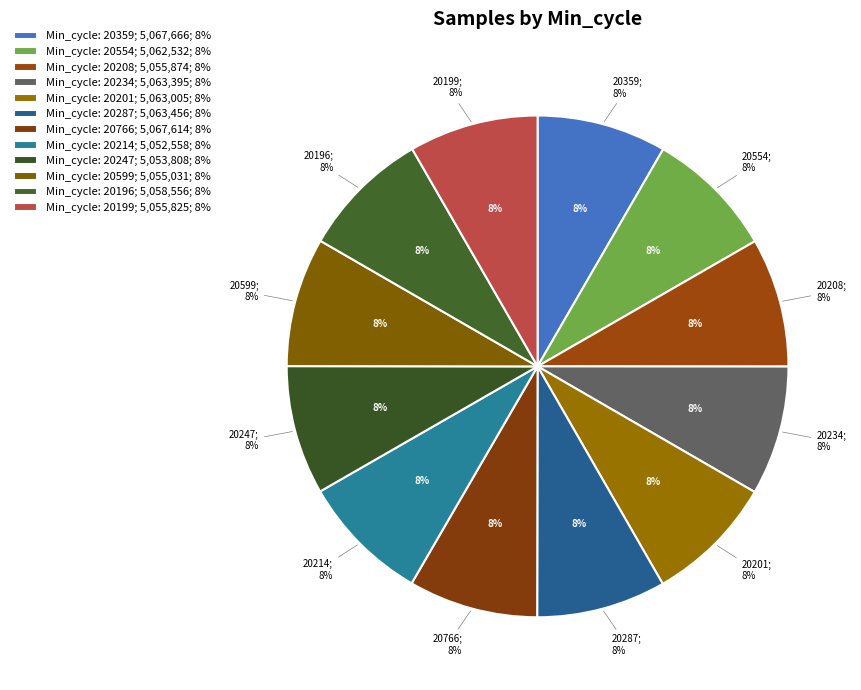

Which slice is the largest?

20359